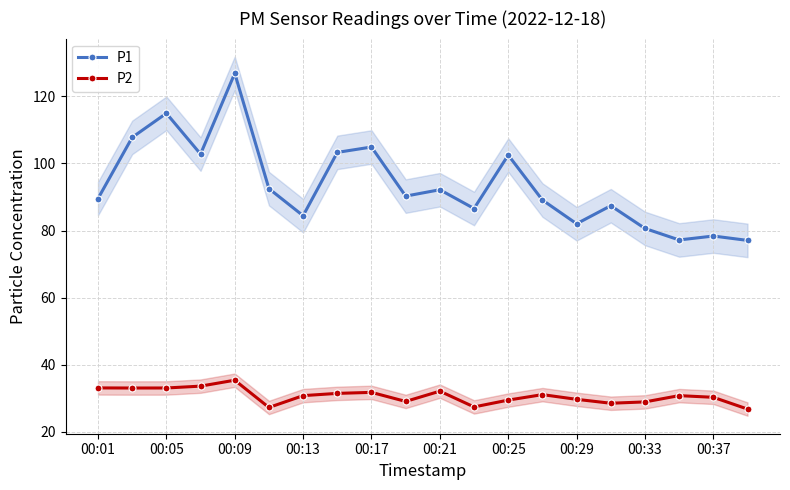

Which series has the widest spread of values?

P1